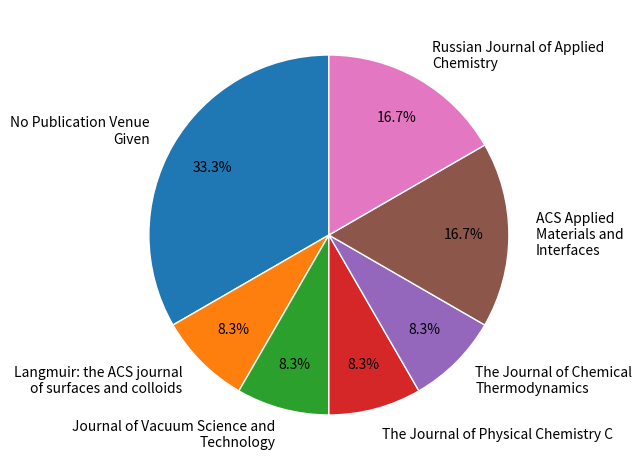

Is No Publication Venue Given the majority of the pie?

No